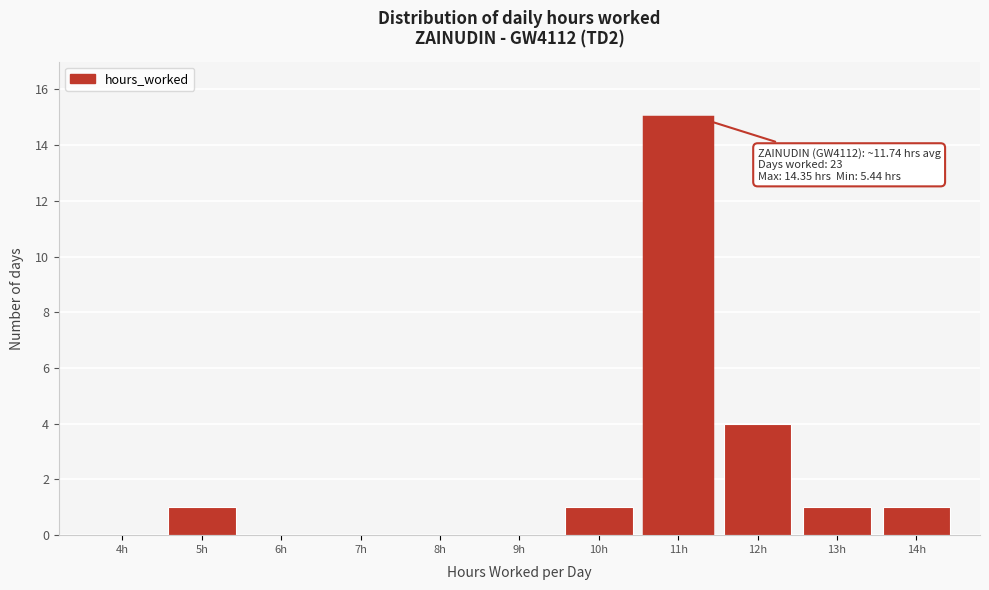

Reading left to right, extract all data points from this chart.

4h=0	5h=1	6h=0	7h=0	8h=0	9h=0	10h=1	11h=15	12h=4	13h=1	14h=1